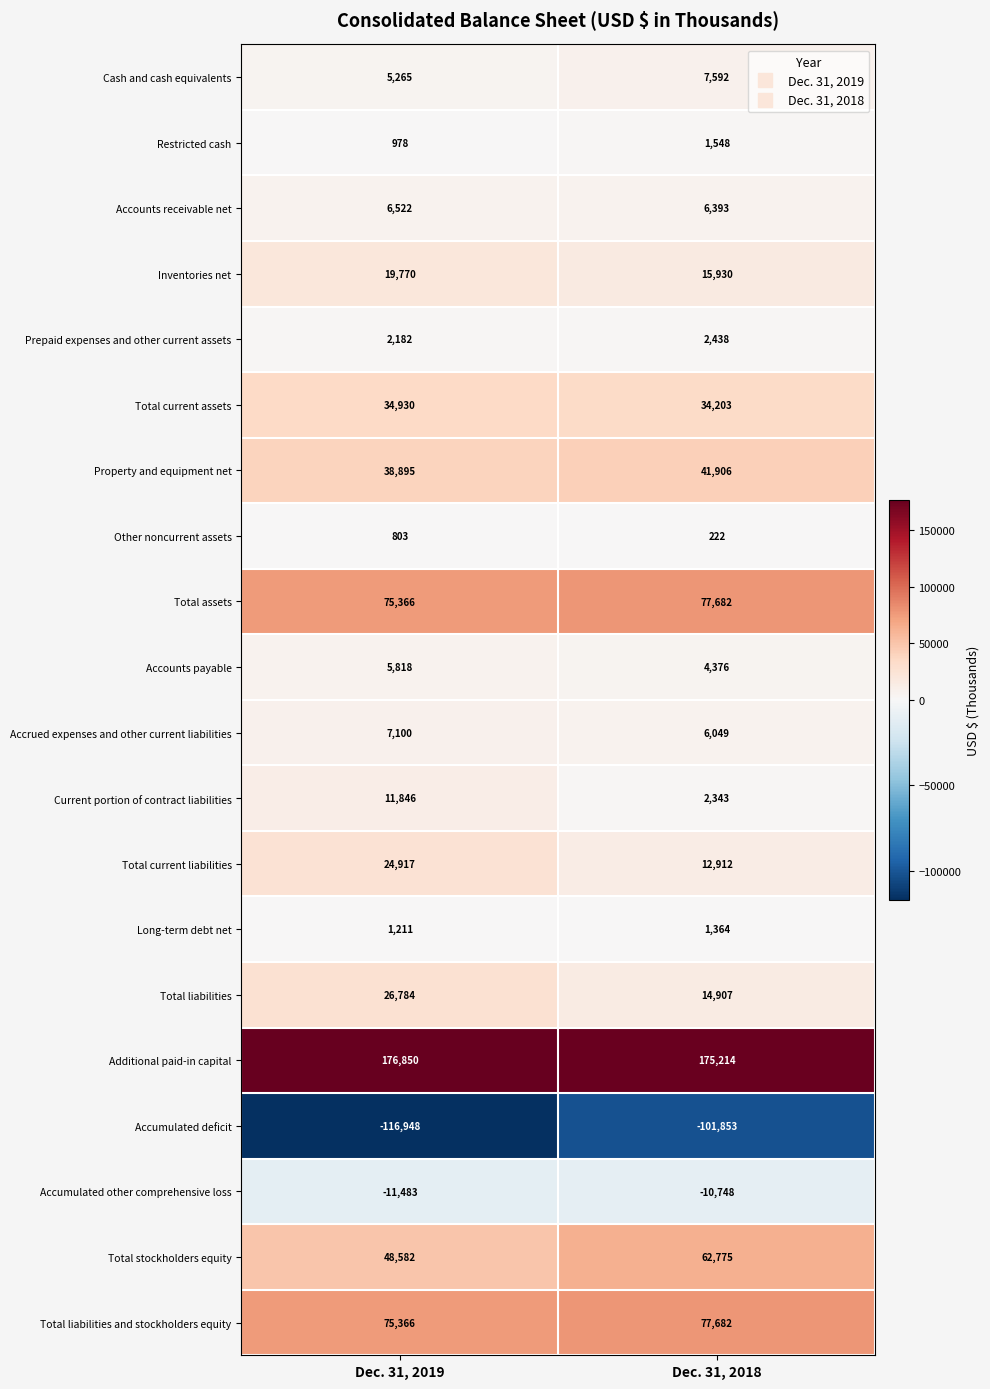

Which label corresponds to the largest value in the chart?

Dec. 31, 2019